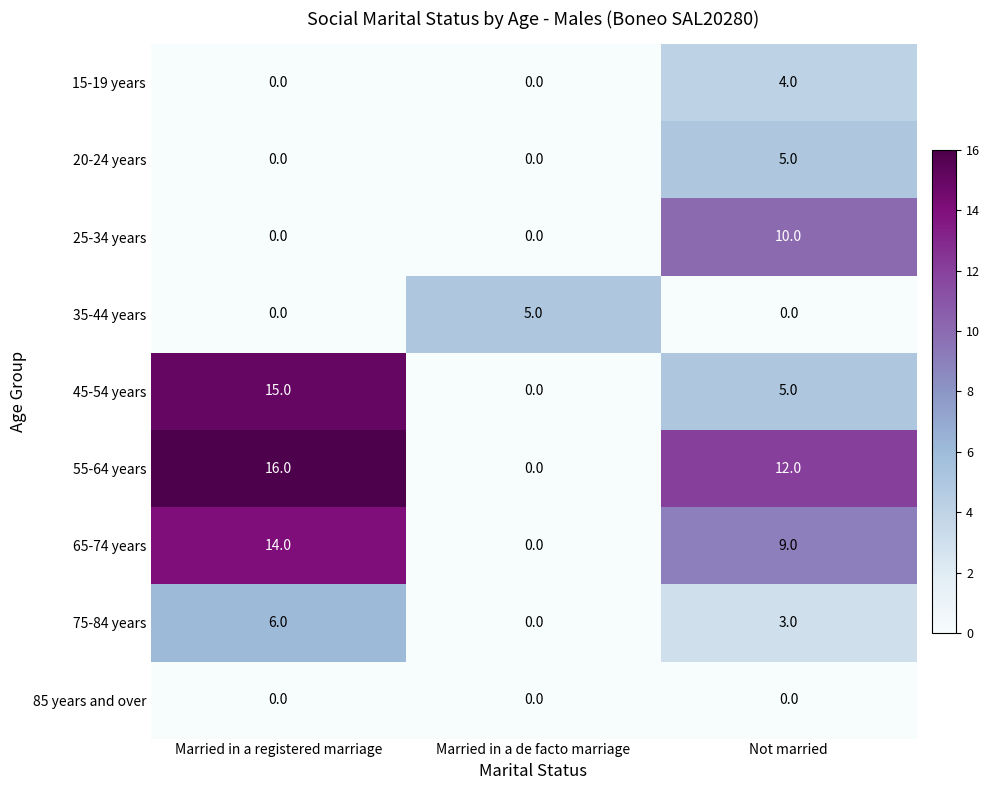

Which series has the widest spread of values?

55-64 years